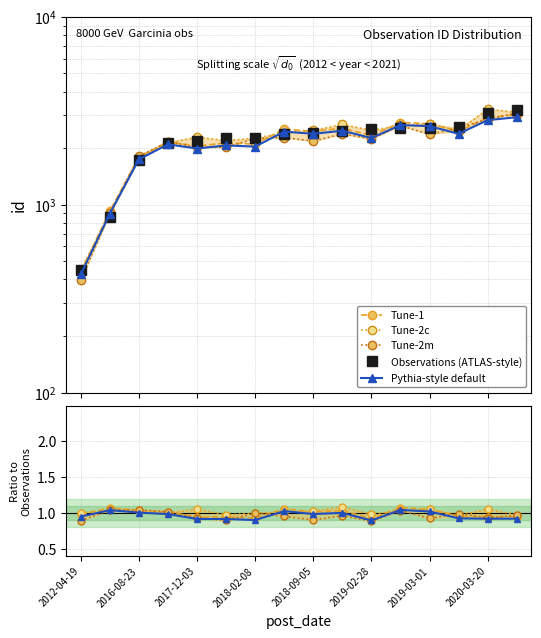

How many categories are shown in the chart?

16